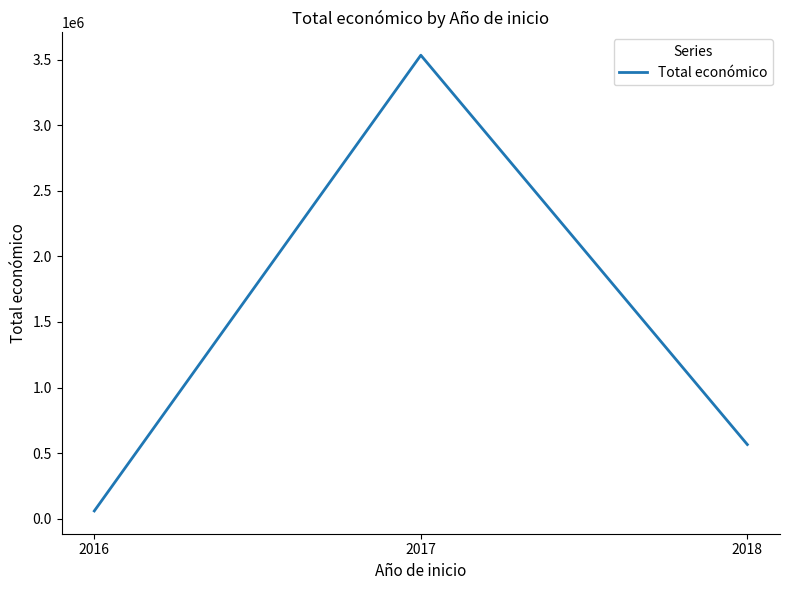

What is the sum of the values at 2016 and 2017?

3593380